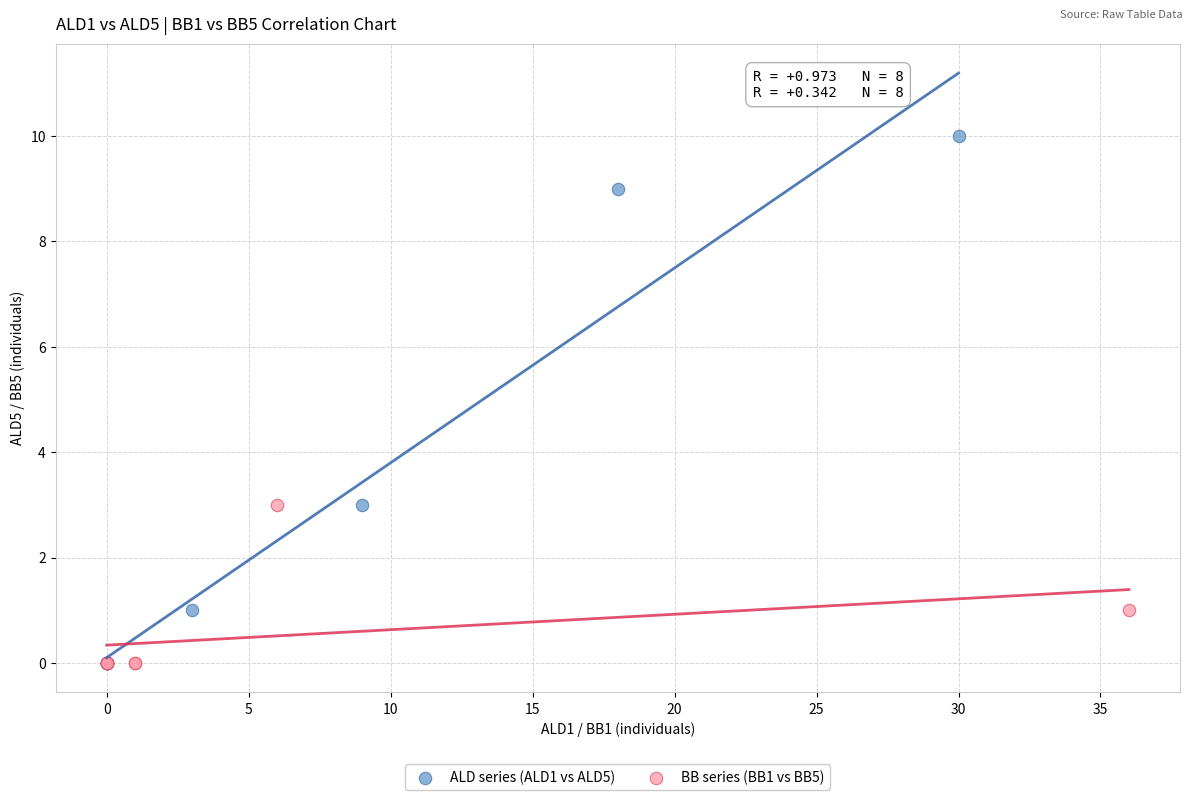

What are all the series names shown in the legend?

ALD series (ALD1 vs ALD5), BB series (BB1 vs BB5)